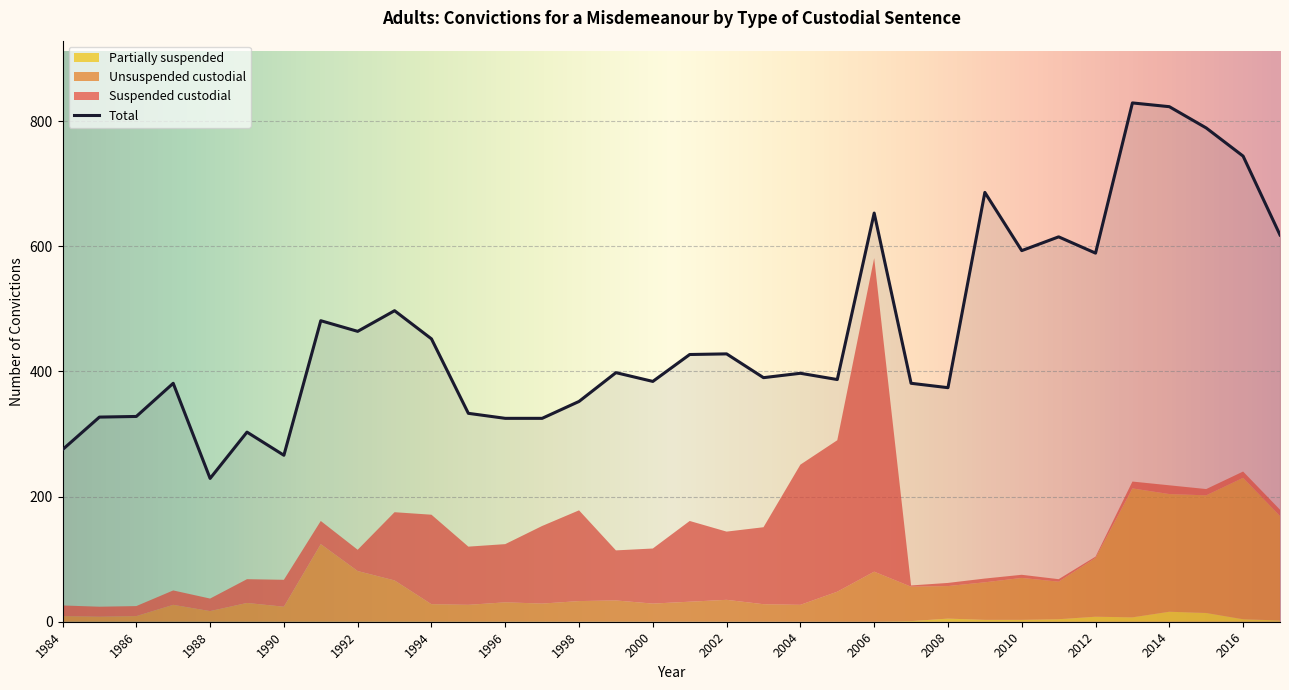

Does the chart display data point markers on the line(s)?

No